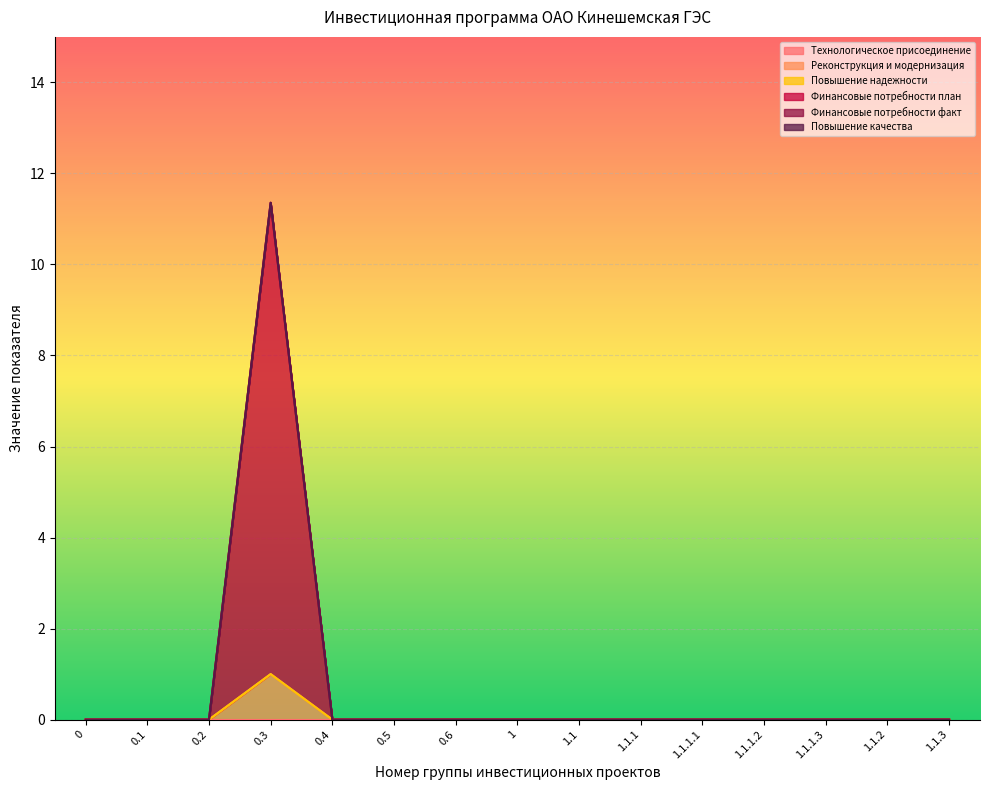

True or false: Финансовые потребности план and Реконструкция и модернизация cross at least once.

False